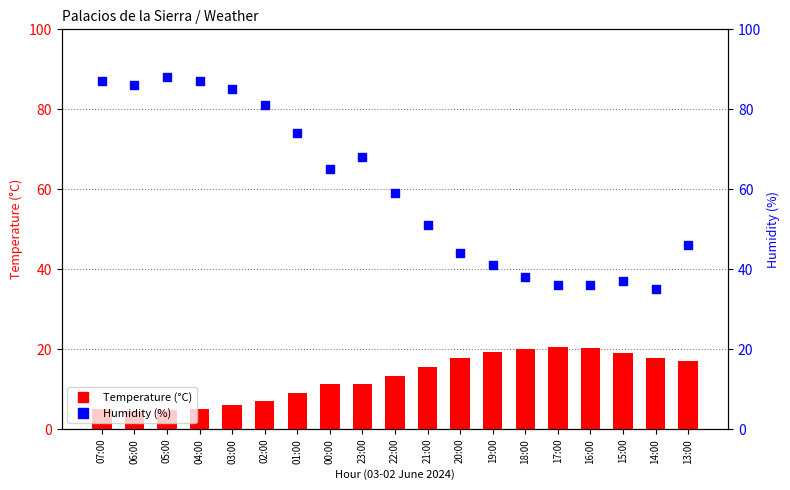

At how many categories does at least one series exceed 79?

6